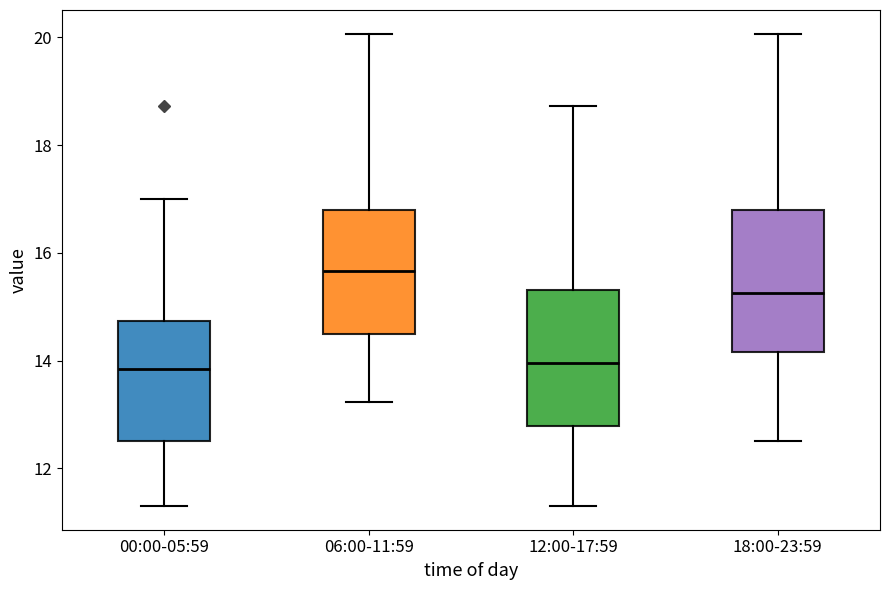

Reading left to right, read every box against the y-axis: the position of its median line, the range the box covers, and the ends of its whiskers. The values are not printed on the chart, so give them approximately, as read against the axis.

00:00-05:59: median 13.8, box 12.6 to 14.8, whiskers 11.4 to 17.0
06:00-11:59: median 15.6, box 14.4 to 16.8, whiskers 13.2 to 20.0
12:00-17:59: median 14.0, box 12.8 to 15.4, whiskers 11.4 to 18.8
18:00-23:59: median 15.2, box 14.2 to 16.8, whiskers 12.6 to 20.0